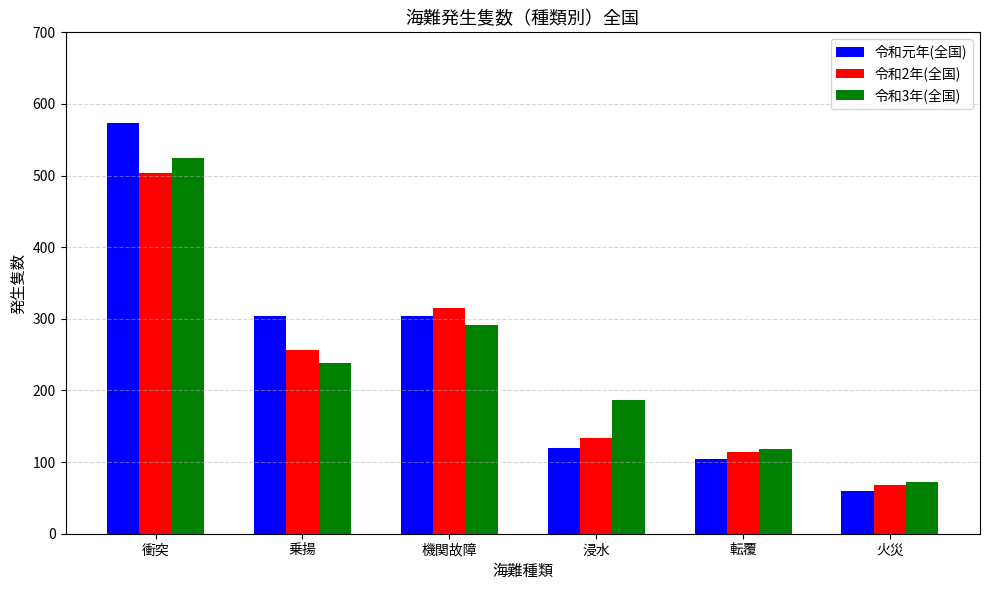

Reading left to right, what are all the values shown in this chart?

令和元年(全国): 衝突=574	乗揚=304	機関故障=304	浸水=120	転覆=105	火災=59
令和2年(全国): 衝突=503	乗揚=256	機関故障=315	浸水=133	転覆=114	火災=68
令和3年(全国): 衝突=525	乗揚=239	機関故障=291	浸水=186	転覆=118	火災=72